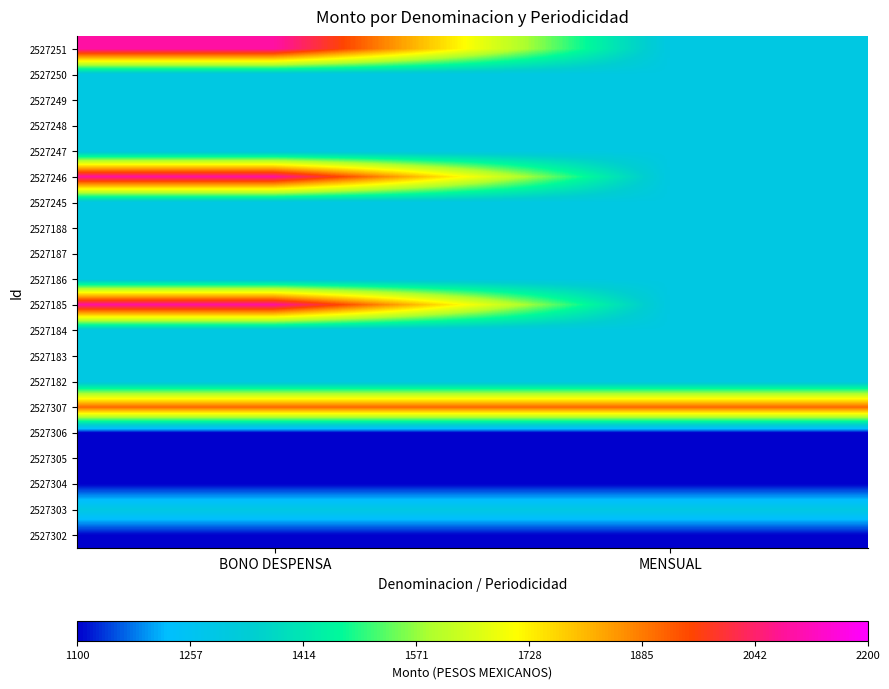

What is the spread (max minus min) of values at MENSUAL?

812.8